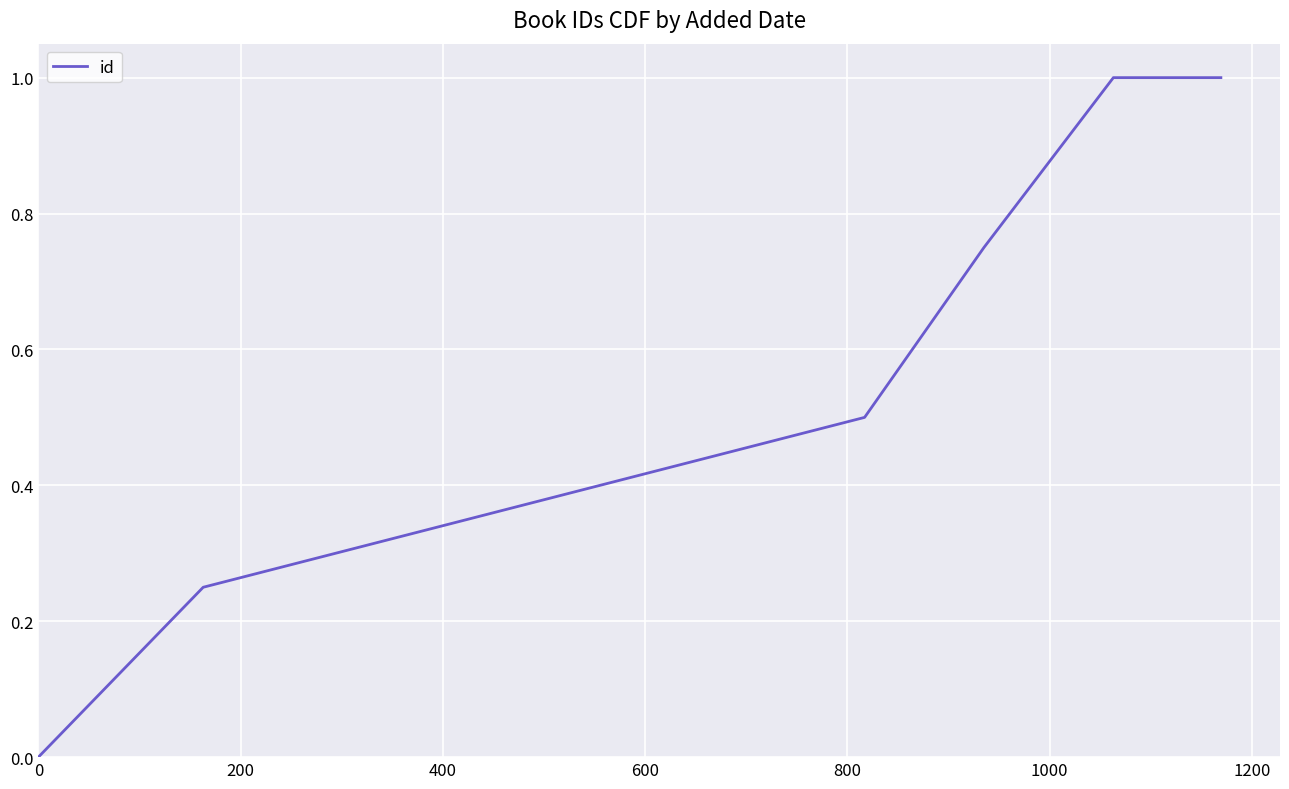

How many distinct data groups are displayed?

1